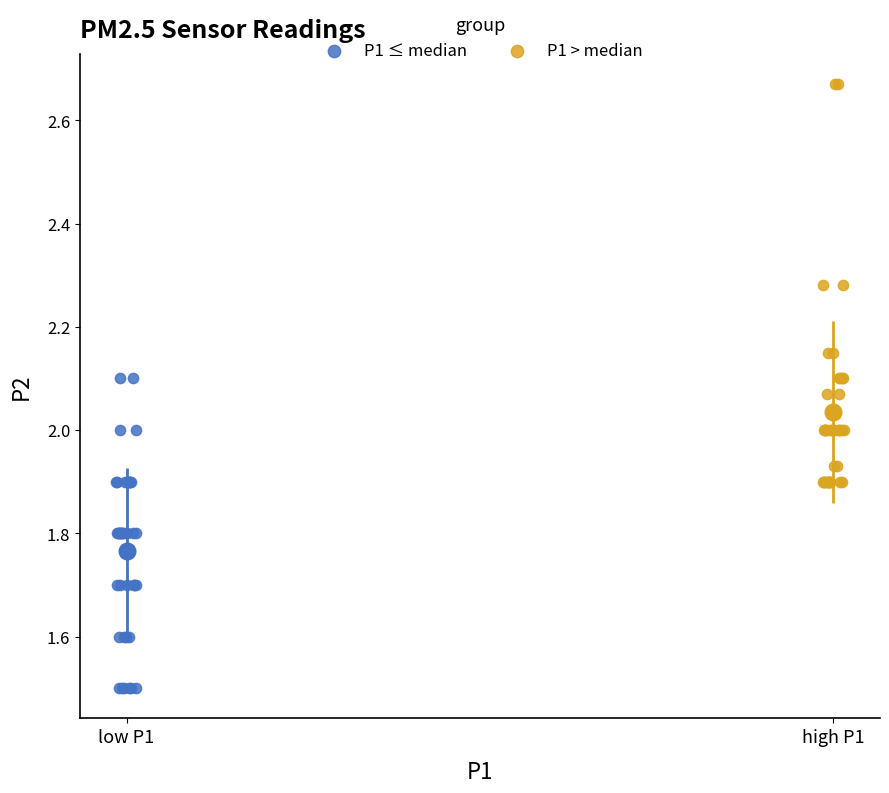

Which series reaches the minimum Y coordinate?

P1 ≤ median